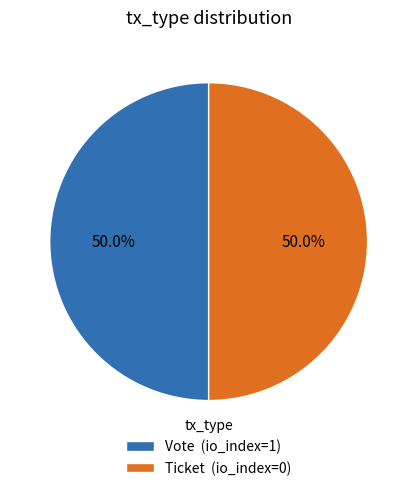

To the nearest percent, what is the average slice percentage?

50%